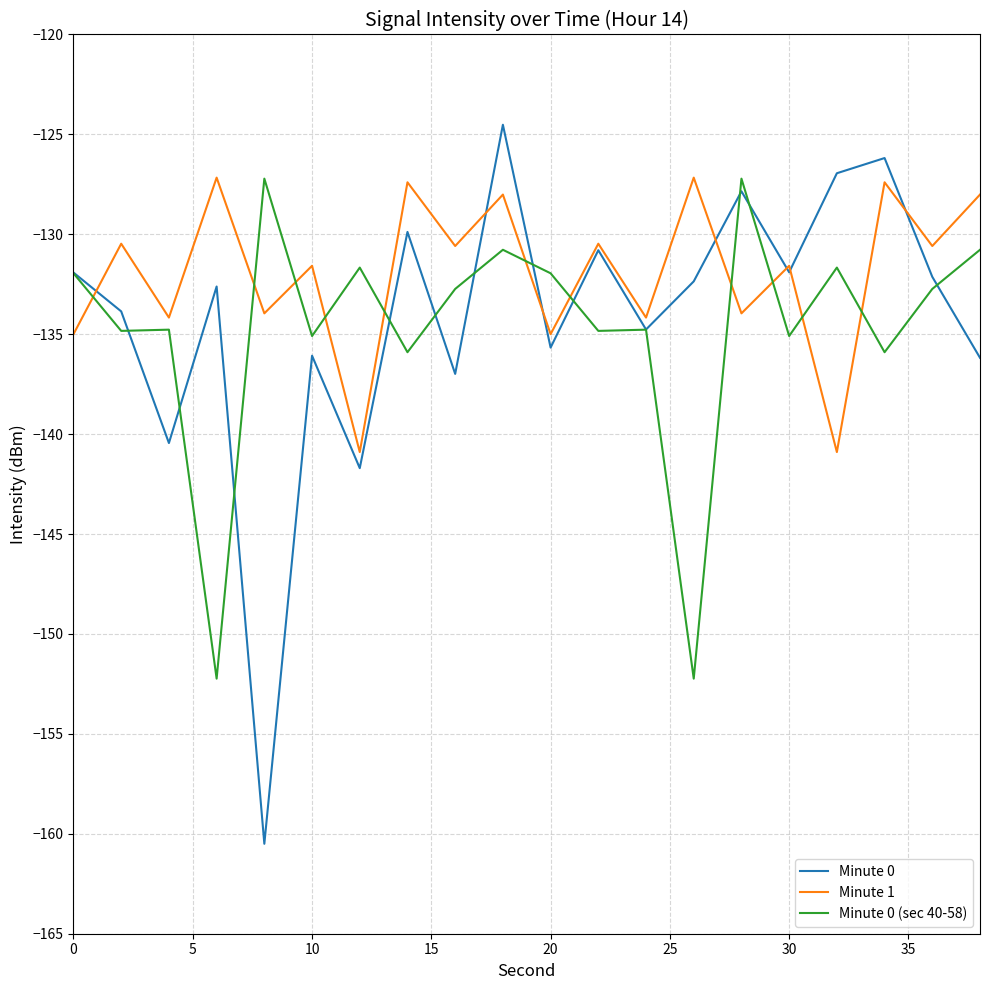

Which series has the largest total across all categories?

Minute 1